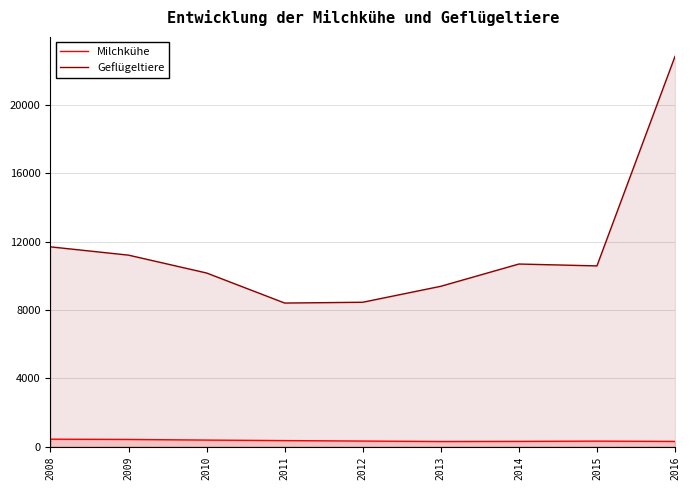

List the series in order of their overall mean, lowest first.

Milchkühe, Geflügeltiere